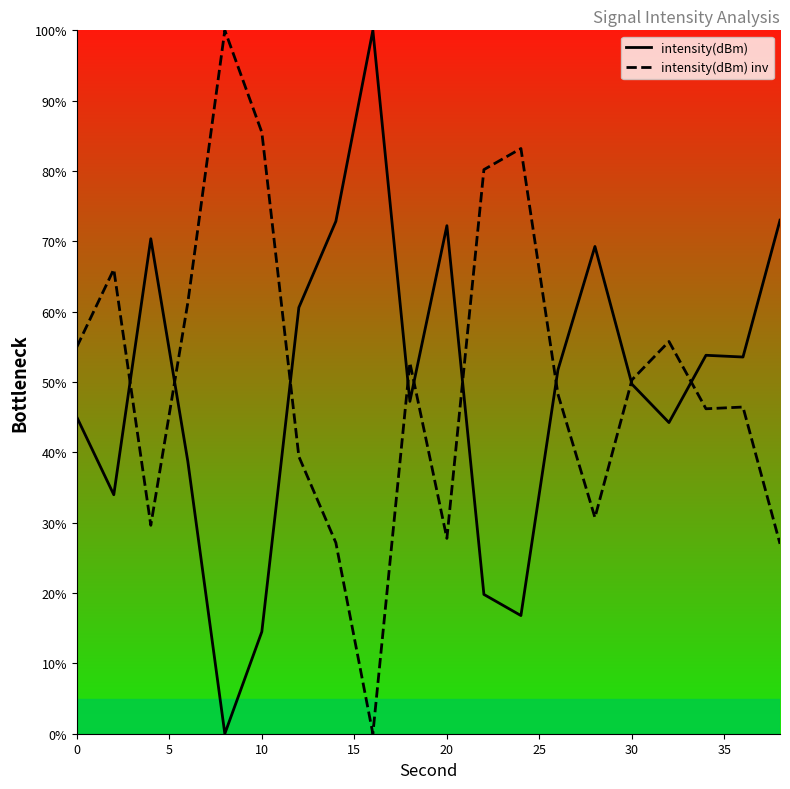

What is the highest value of the intensity(dBm) series?

100.0